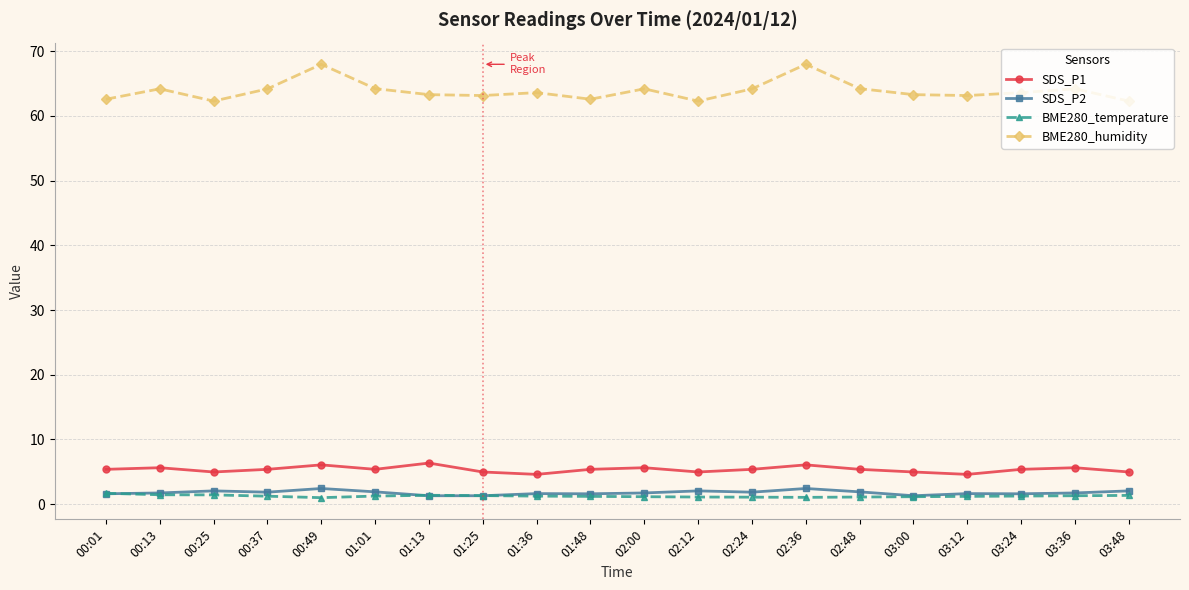

True or false: SDS_P2 and SDS_P1 intersect in this chart.

False